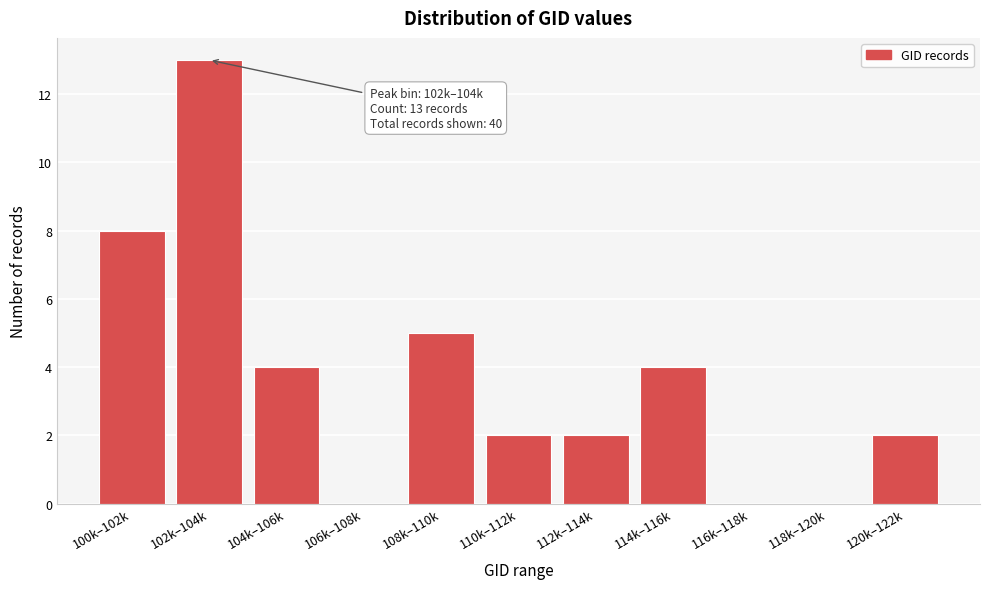

Reading left to right, list all the values displayed in this chart.

100k–102k=8	102k–104k=13	104k–106k=4	106k–108k=0	108k–110k=5	110k–112k=2	112k–114k=2	114k–116k=4	116k–118k=0	118k–120k=0	120k–122k=2